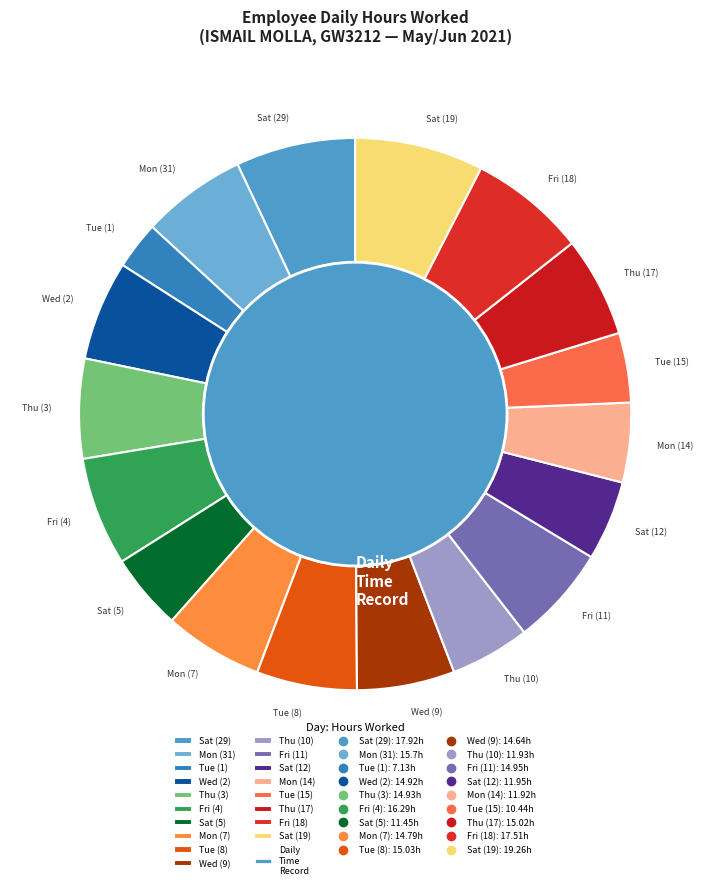

What is the total percentage of Wed (9) and Fri (4)?

12.1%